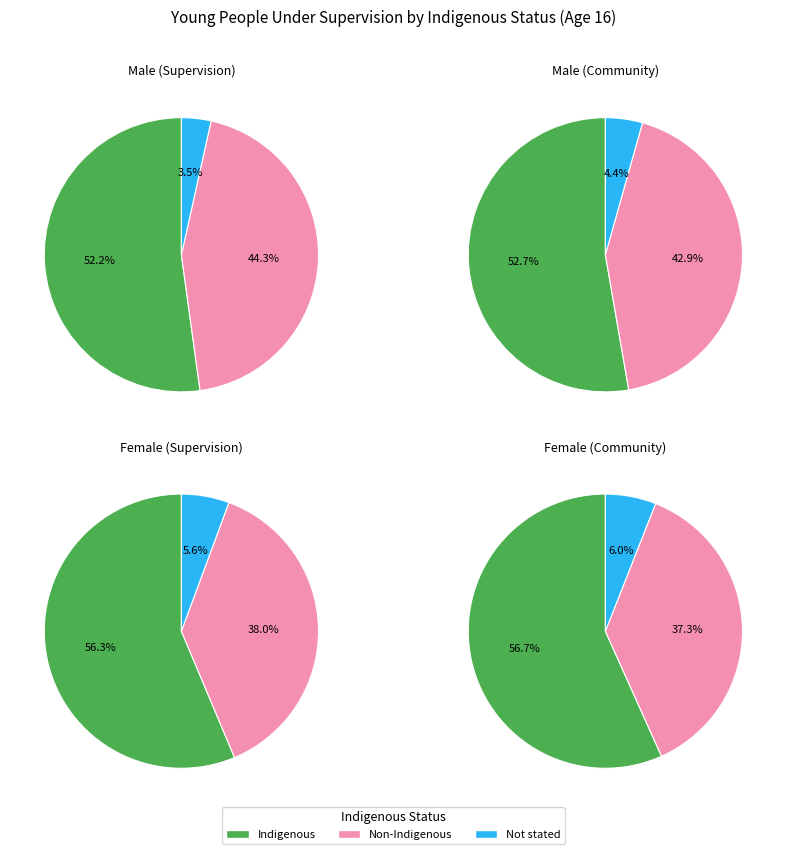

To the nearest percent, what percentage of the pie is Female Age 16?

8%